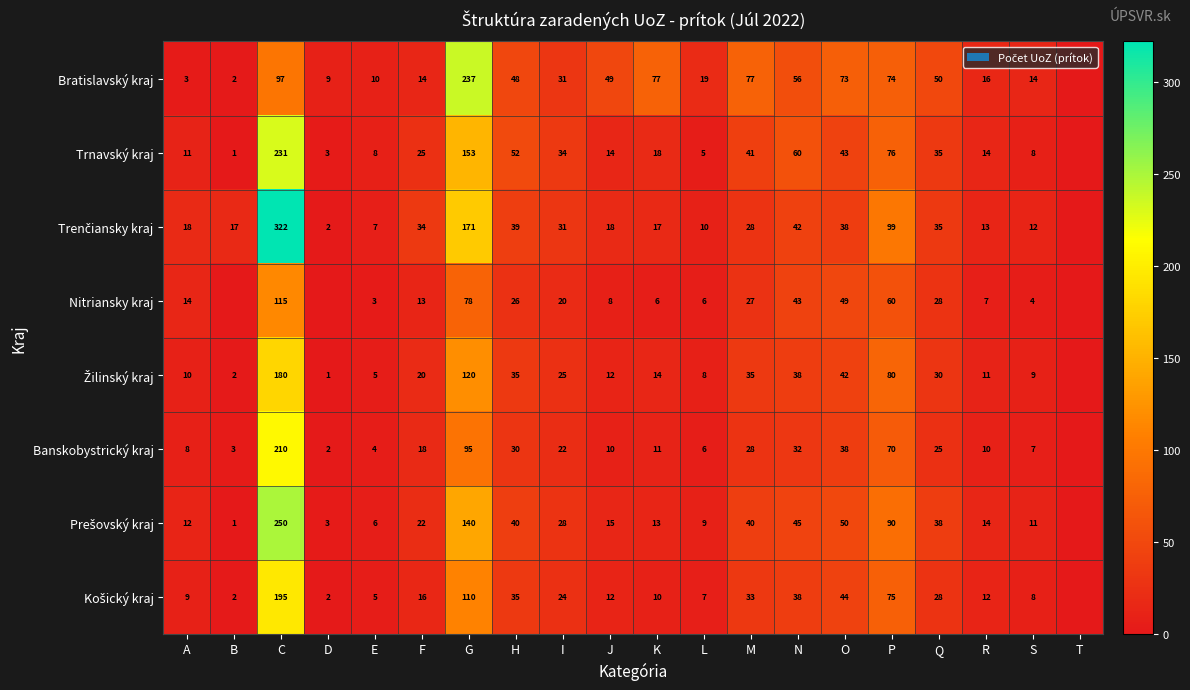

Between H and A, which is larger?

H